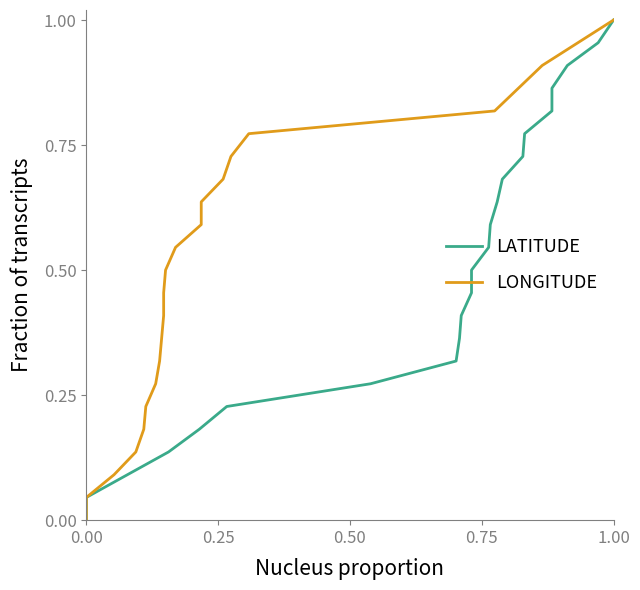

What is the average value of the LATITUDE series?

0.5